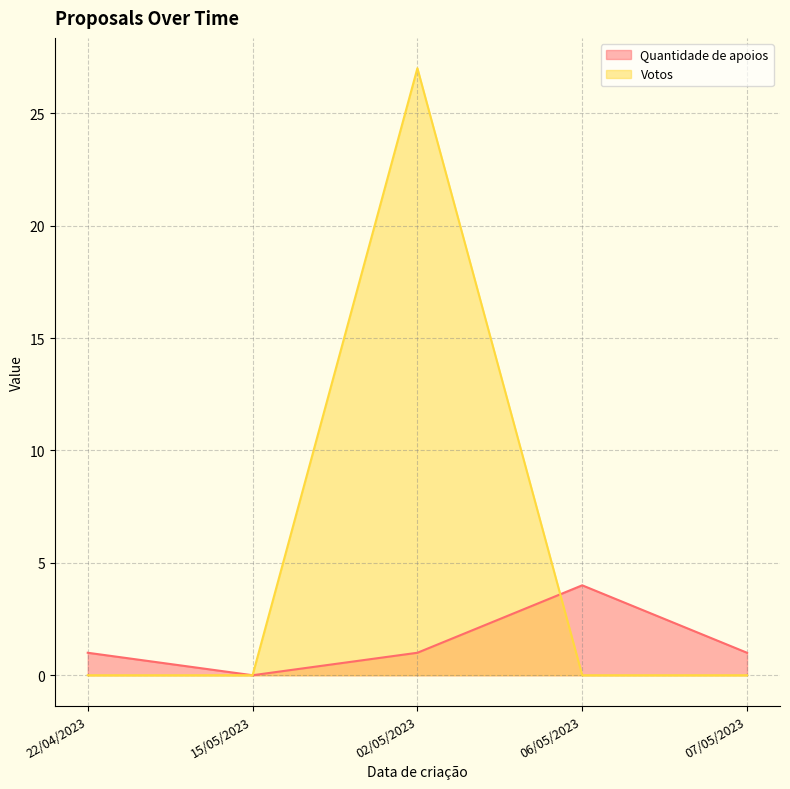

In Quantidade de apoios, how many points are higher than both neighbors (excluding endpoints)?

1